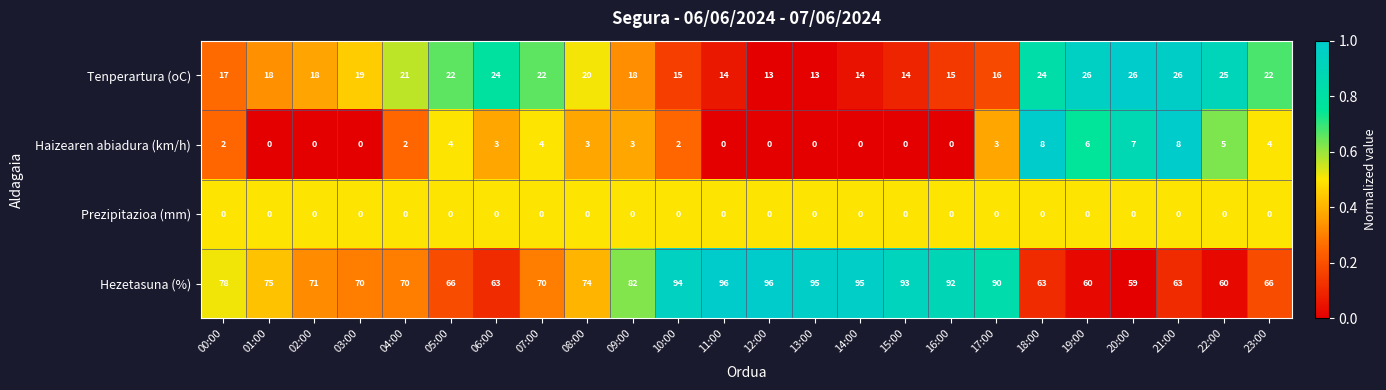

Rank the series by their maximum value, from lowest to highest.

Prezipitazioa (mm), Haizearen abiadura (km/h), Tenperartura (oC), Hezetasuna (%)